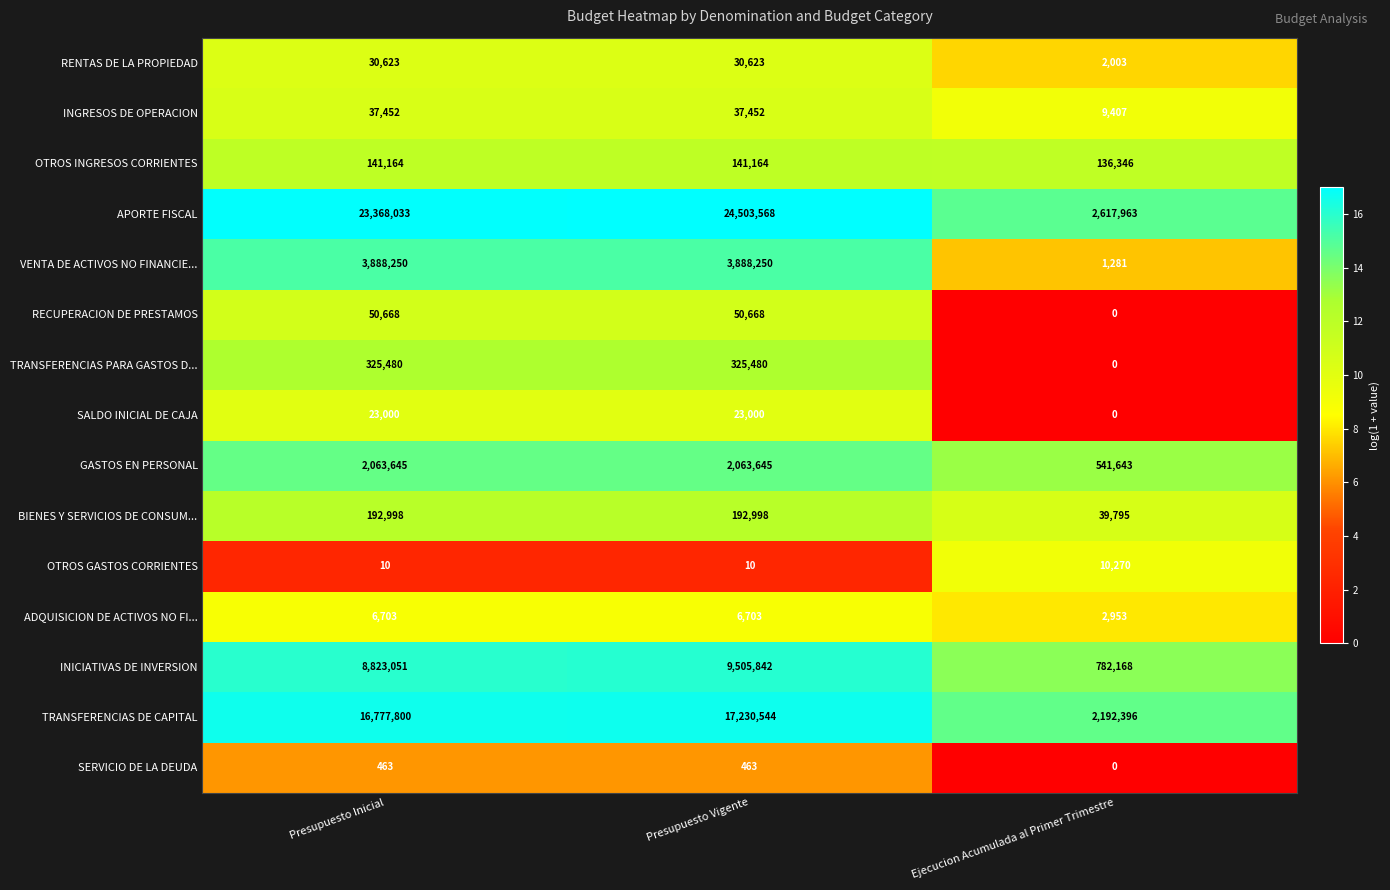

Which category has the lowest value in the RECUPERACION DE PRESTAMOS series?

Ejecucion Acumulada al Primer Trimestre